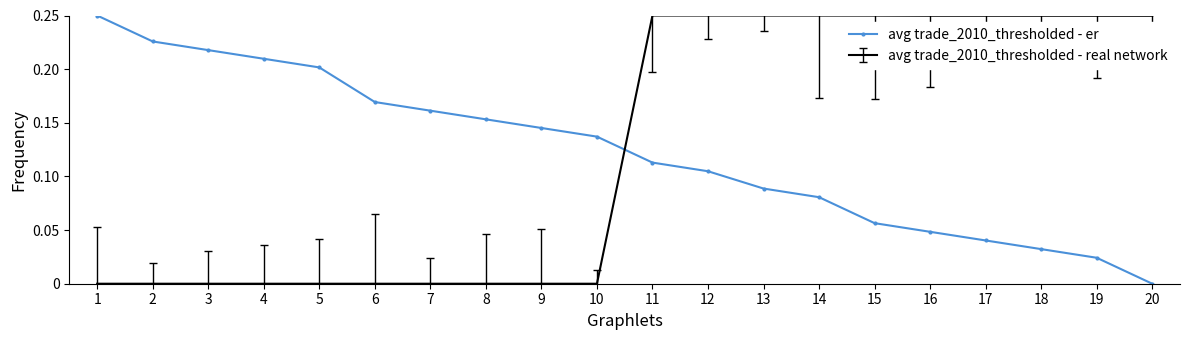

Is the value of avg trade_2010_thresholded - real network at 10 greater than the value of avg trade_2010_thresholded - er at 16?

No